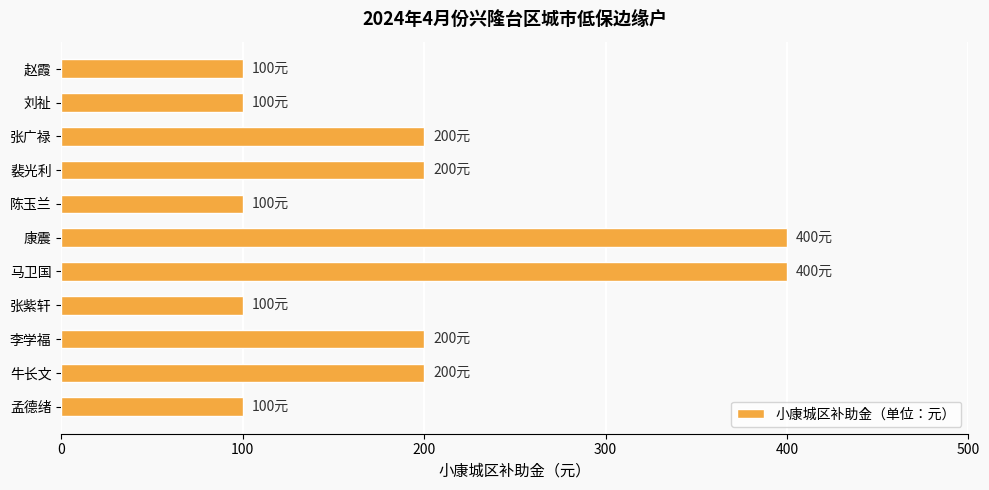

The chart shows a value of 32 at 孟德绪. True or false?

False